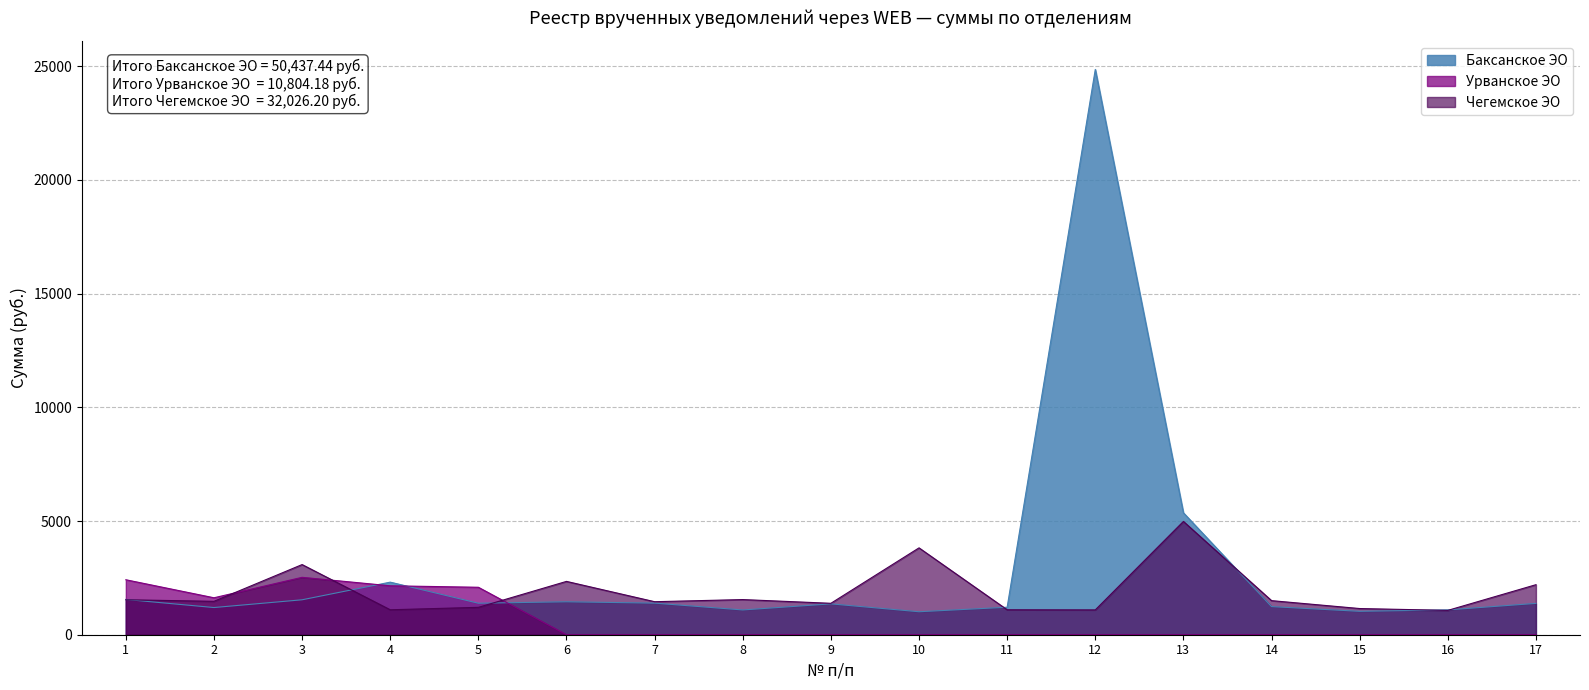

True or false: Чегемское ЭО and Баксанское ЭО intersect in this chart.

True